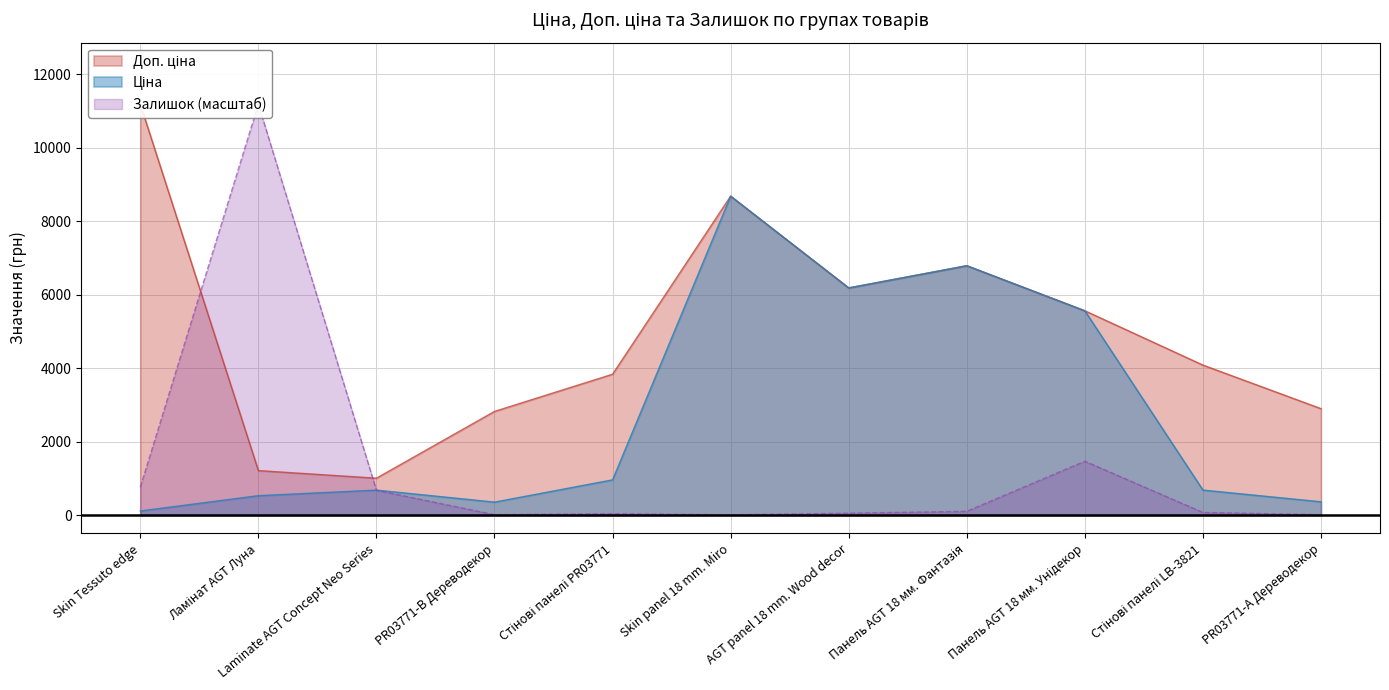

What is the label of the 4th point from the right?

Панель AGT 18 мм. Фантазія